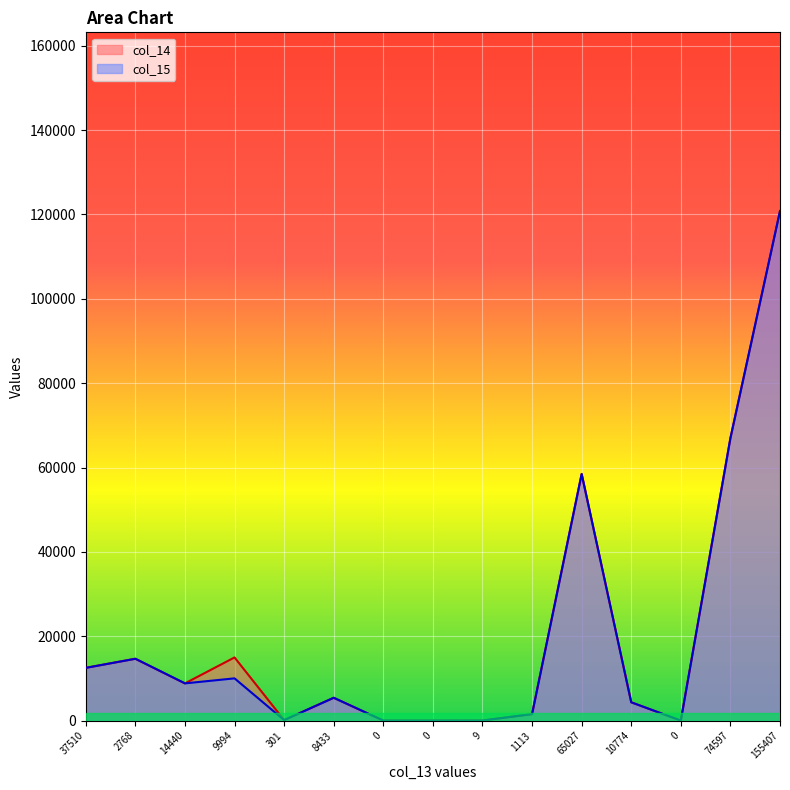

Which series has the widest spread of values?

col_14